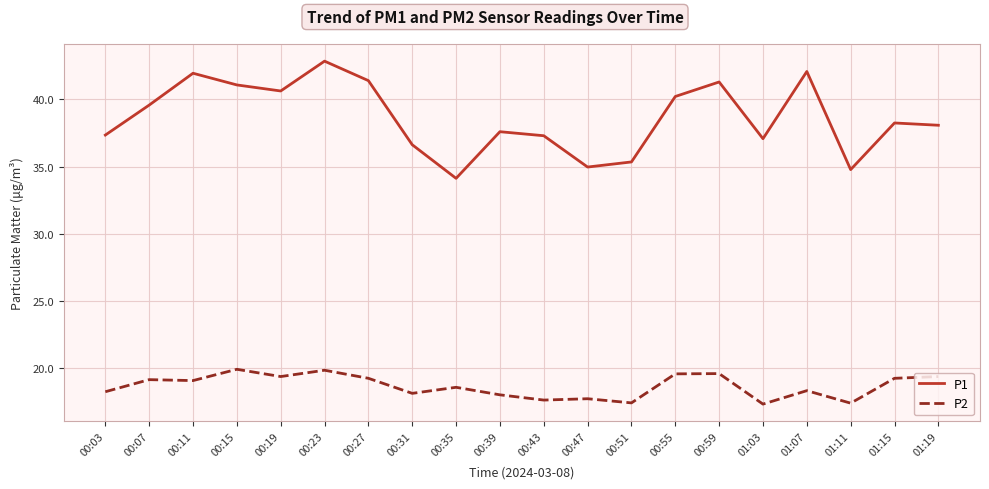

True or false: P2 and P1 intersect in this chart.

False